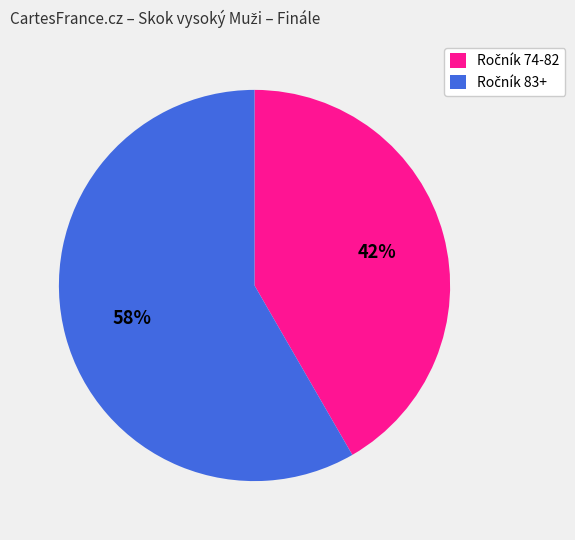

To the nearest percent, what is the average slice percentage?

50%